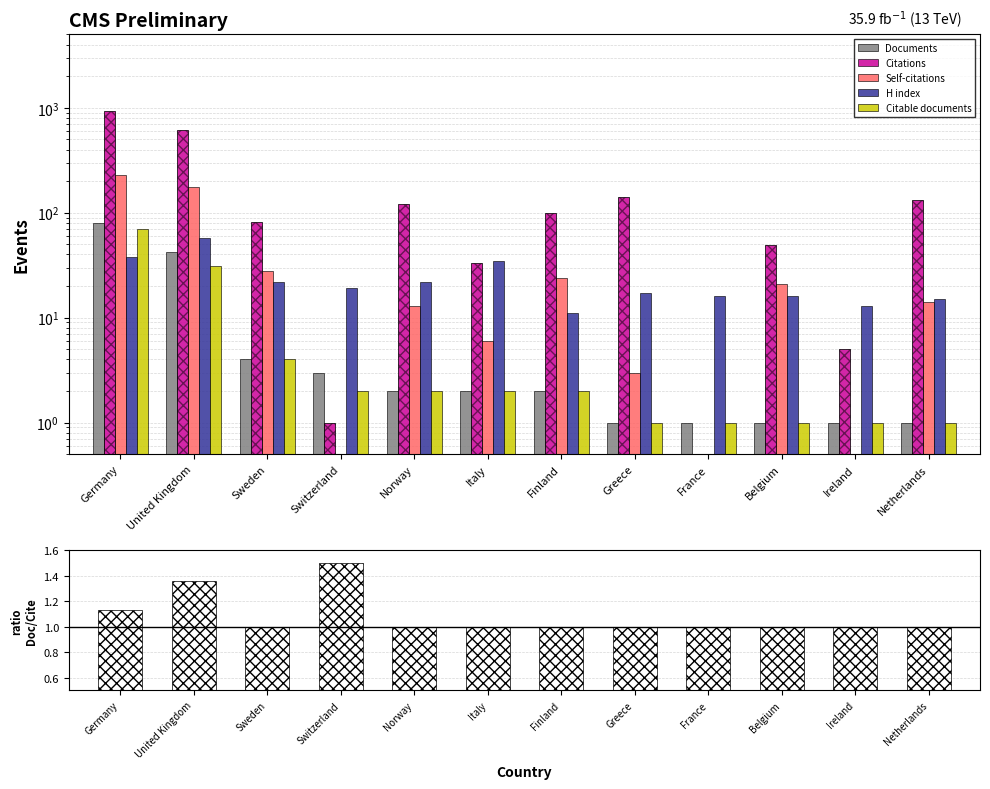

Are the bars horizontal?

No